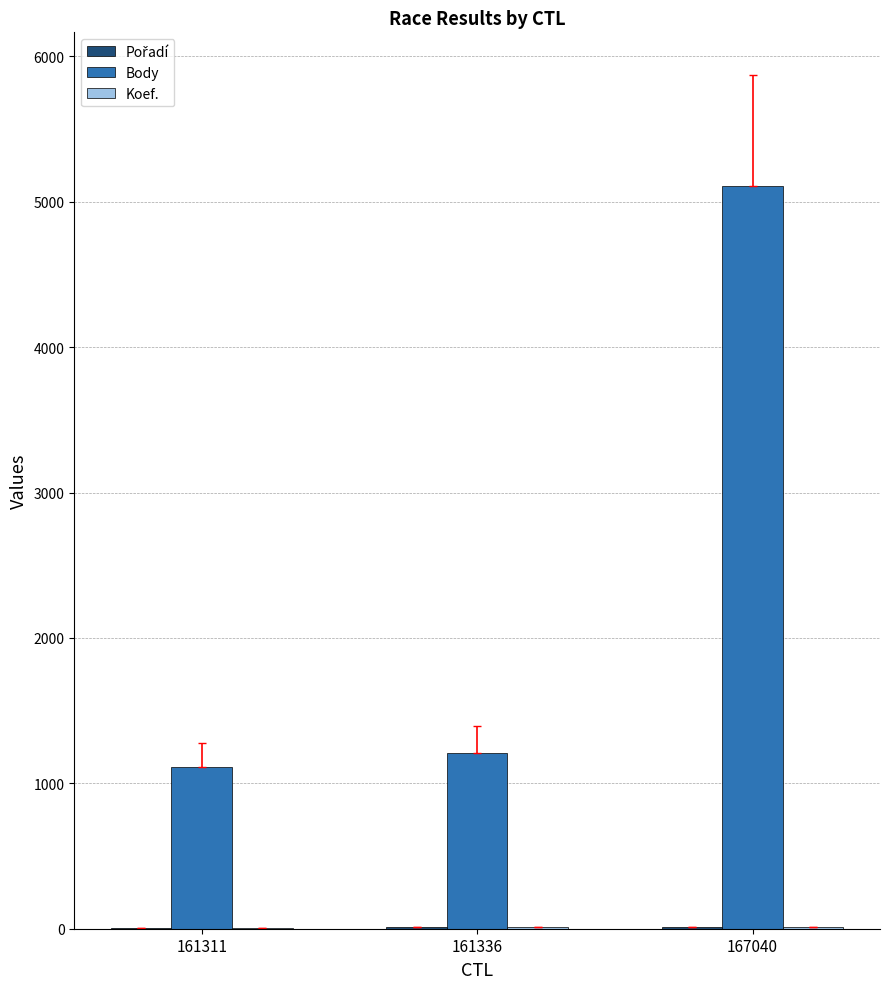

Which category has the highest value across all series?

167040